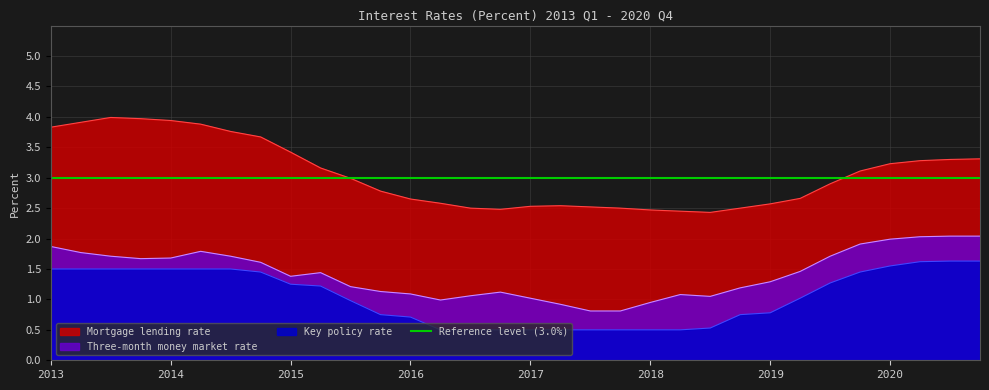

True or false: Three-month money market rate has more than 2 interior local peaks.

True